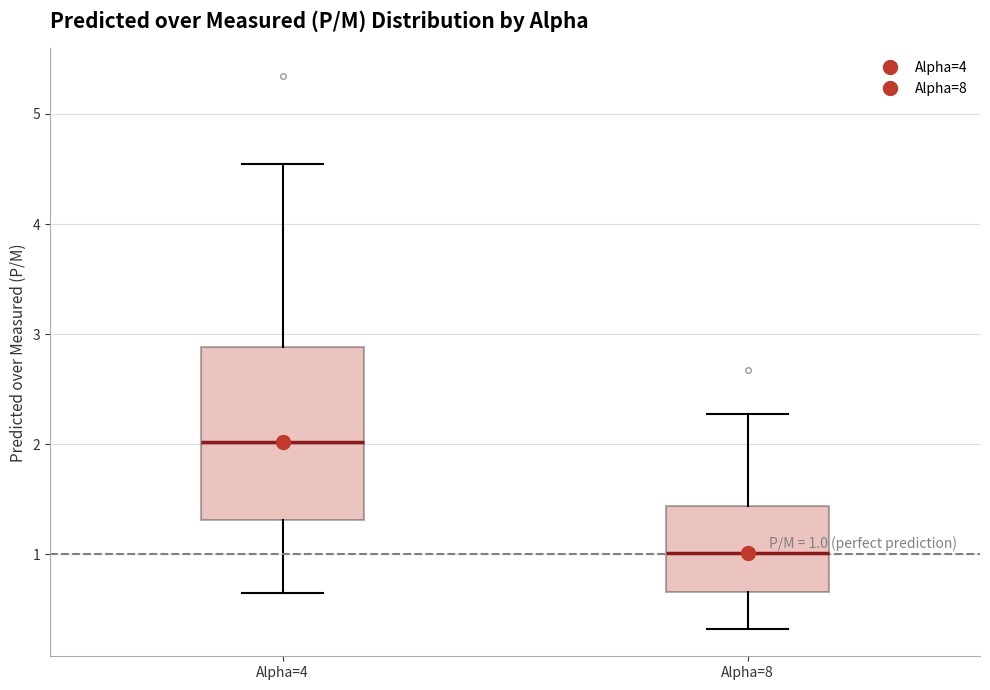

Which box is the tallest, from its lower edge to its upper edge?

Alpha=4